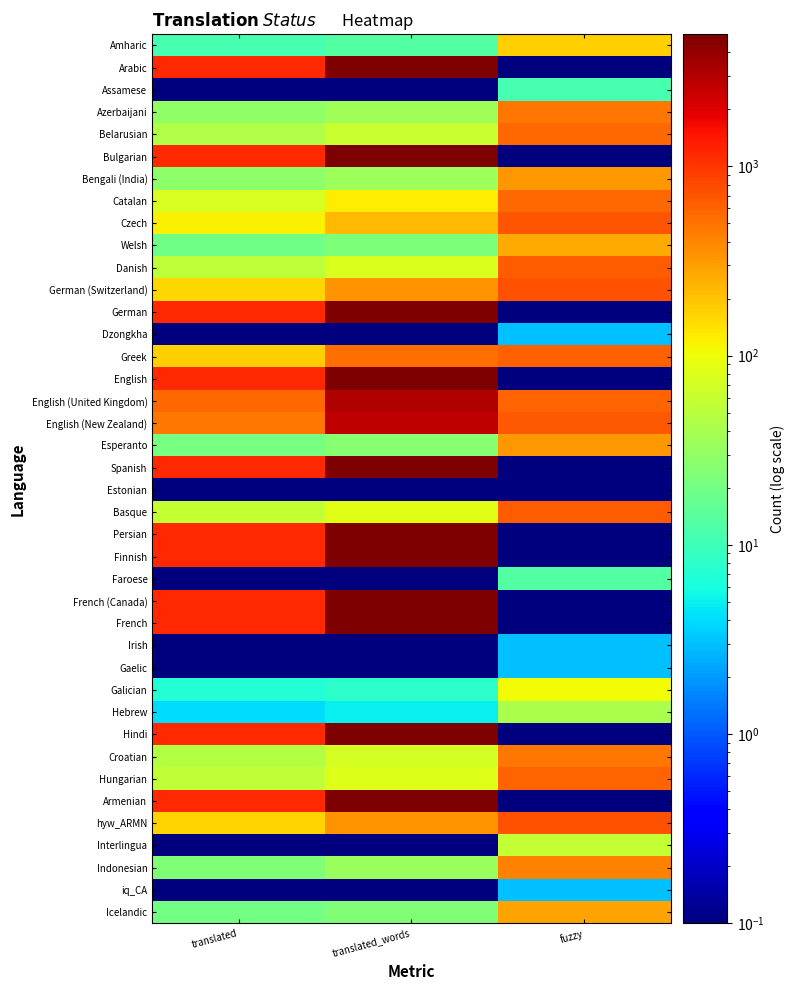

Reading left to right, what are all the values shown in this chart?

Amharic: translated=11.0	translated_words=13.0	fuzzy=175.0
Arabic: translated=1158.0	translated_words=4988.0	fuzzy=0.1
Assamese: translated=0.1	translated_words=0.1	fuzzy=11.0
Azerbaijani: translated=30.0	translated_words=36.0	fuzzy=473.0
Belarusian: translated=44.0	translated_words=61.0	fuzzy=557.0
Bulgarian: translated=1158.0	translated_words=4988.0	fuzzy=0.1
Bengali (India): translated=28.0	translated_words=35.0	fuzzy=330.0
Catalan: translated=74.0	translated_words=123.0	fuzzy=555.0
Czech: translated=118.0	translated_words=227.0	fuzzy=685.0
Welsh: translated=19.0	translated_words=23.0	fuzzy=268.0
Danish: translated=53.0	translated_words=78.0	fuzzy=643.0
German (Switzerland): translated=161.0	translated_words=335.0	fuzzy=731.0
German: translated=1158.0	translated_words=4988.0	fuzzy=0.1
Dzongkha: translated=0.1	translated_words=0.1	fuzzy=3.0
Greek: translated=172.0	translated_words=529.0	fuzzy=604.0
English: translated=1158.0	translated_words=4988.0	fuzzy=0.1
English (United Kingdom): translated=568.0	translated_words=3082.0	fuzzy=586.0
English (New Zealand): translated=486.0	translated_words=2731.0	fuzzy=669.0
Esperanto: translated=21.0	translated_words=26.0	fuzzy=328.0
Spanish: translated=1158.0	translated_words=4988.0	fuzzy=0.1
Estonian: translated=0.1	translated_words=0.1	fuzzy=0.1
Basque: translated=58.0	translated_words=85.0	fuzzy=638.0
Persian: translated=1158.0	translated_words=4988.0	fuzzy=0.1
Finnish: translated=1158.0	translated_words=4988.0	fuzzy=0.1
Faroese: translated=0.1	translated_words=0.1	fuzzy=13.0
French (Canada): translated=1158.0	translated_words=4988.0	fuzzy=0.1
French: translated=1158.0	translated_words=4988.0	fuzzy=0.1
Irish: translated=0.1	translated_words=0.1	fuzzy=3.0
Gaelic: translated=0.1	translated_words=0.1	fuzzy=3.0
Galician: translated=7.0	translated_words=8.0	fuzzy=106.0
Hebrew: translated=4.0	translated_words=5.0	fuzzy=41.0
Hindi: translated=1158.0	translated_words=4988.0	fuzzy=0.1
Croatian: translated=46.0	translated_words=72.0	fuzzy=474.0
Hungarian: translated=56.0	translated_words=81.0	fuzzy=600.0
Armenian: translated=1158.0	translated_words=4988.0	fuzzy=0.1
hyw_ARMN: translated=165.0	translated_words=345.0	fuzzy=739.0
Interlingua: translated=0.1	translated_words=0.1	fuzzy=57.0
Indonesian: translated=24.0	translated_words=34.0	fuzzy=418.0
iq_CA: translated=0.1	translated_words=0.1	fuzzy=3.0
Icelandic: translated=20.0	translated_words=24.0	fuzzy=293.0